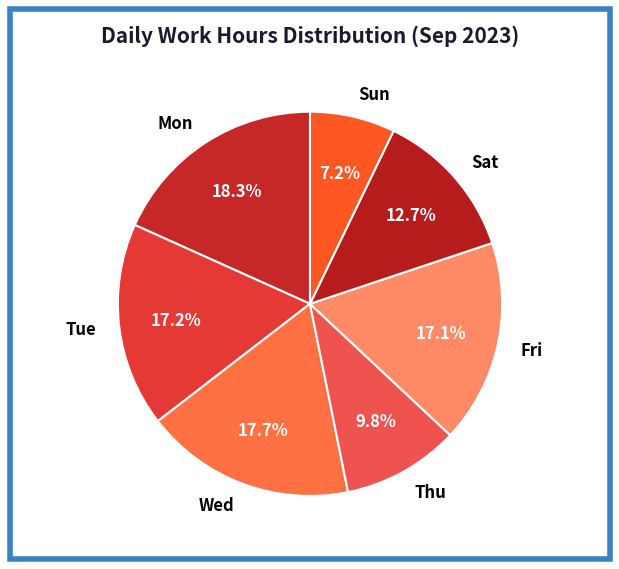

How many slices are in this pie chart?

7